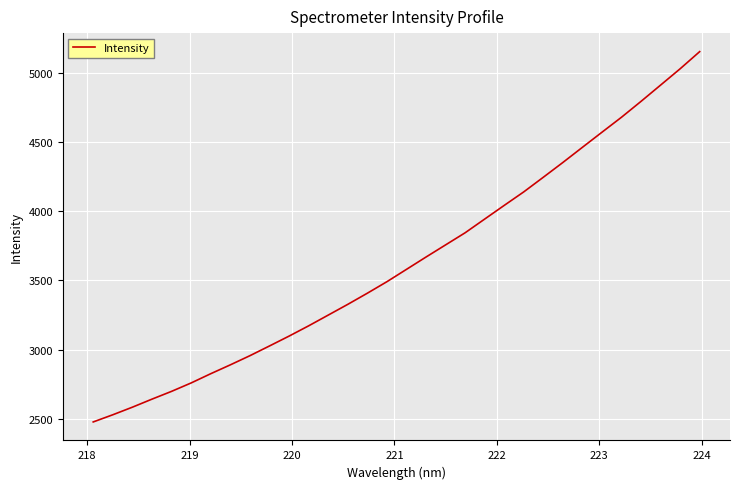

What is the difference between the maximum and minimum values?

2671.7